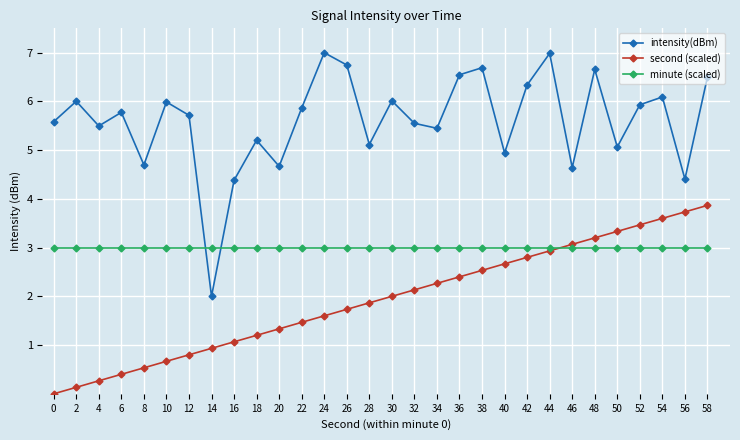

What is the value of the intensity(dBm) point at the 20th from the left?

6.7